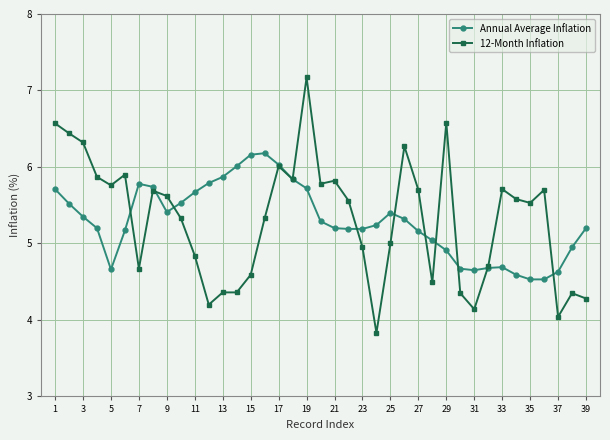

List the series in order of their peak value, lowest first.

Annual Average Inflation, 12-Month Inflation